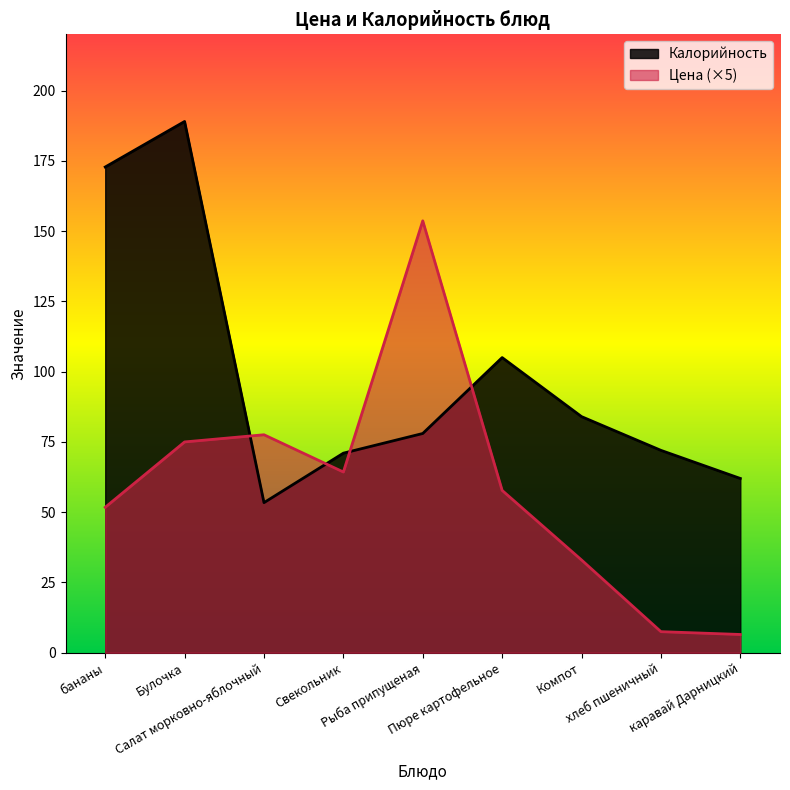

At Булочка, list the series in order from smallest to largest.

Цена (×5), Калорийность